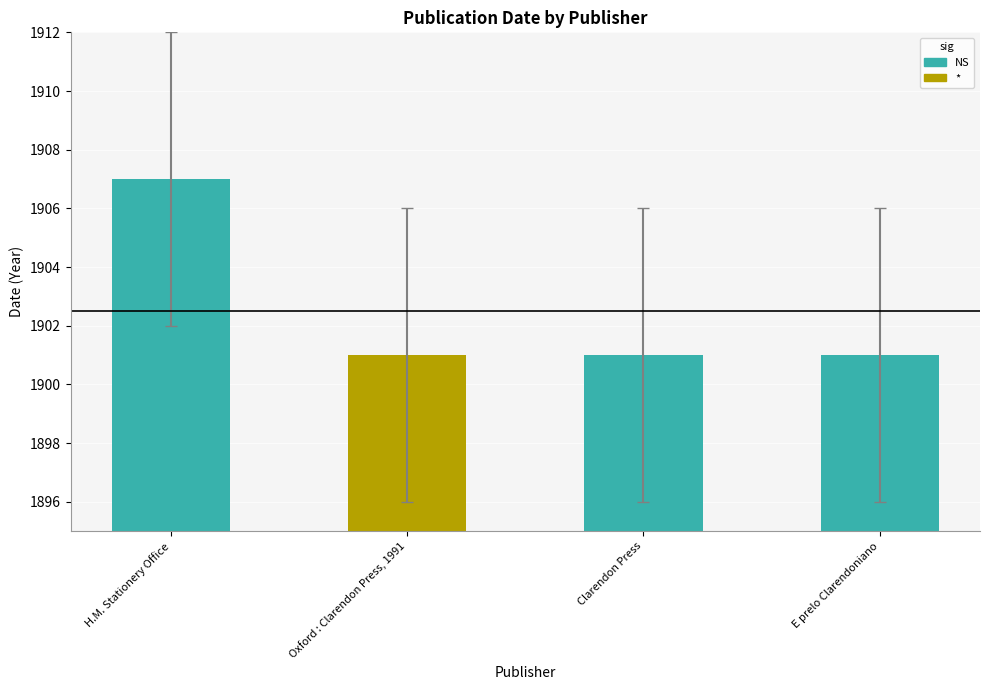

What is the label of the 4th bar from the left?

E prelo Clarendoniano